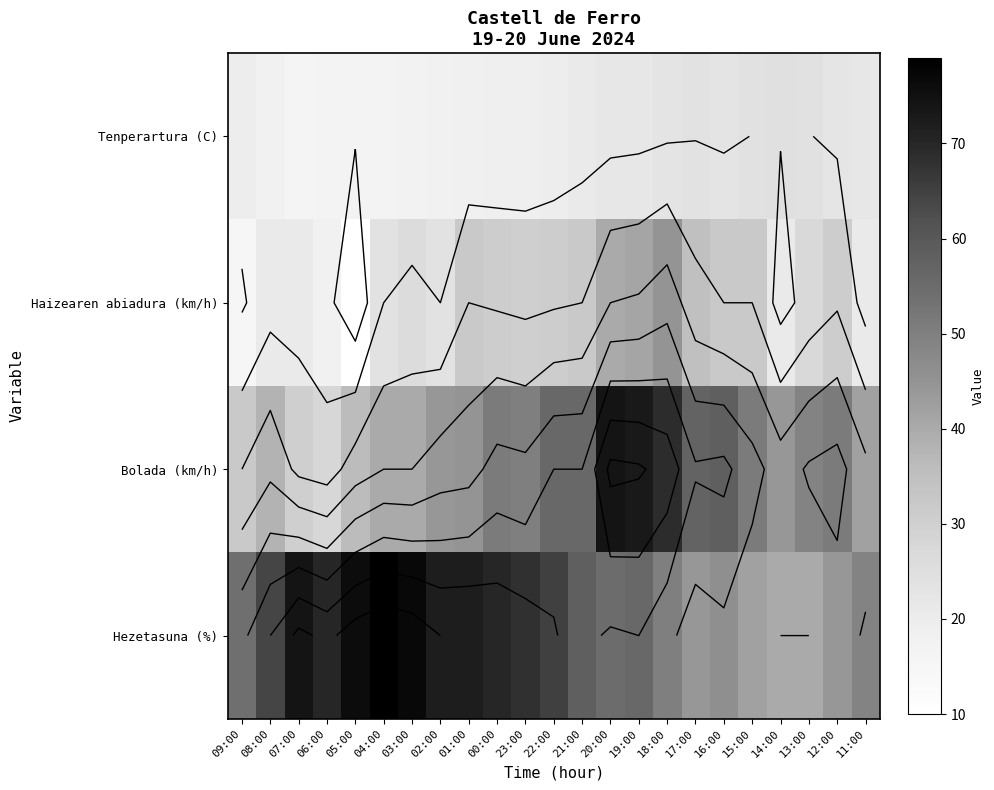

How many series are shown in this chart?

4